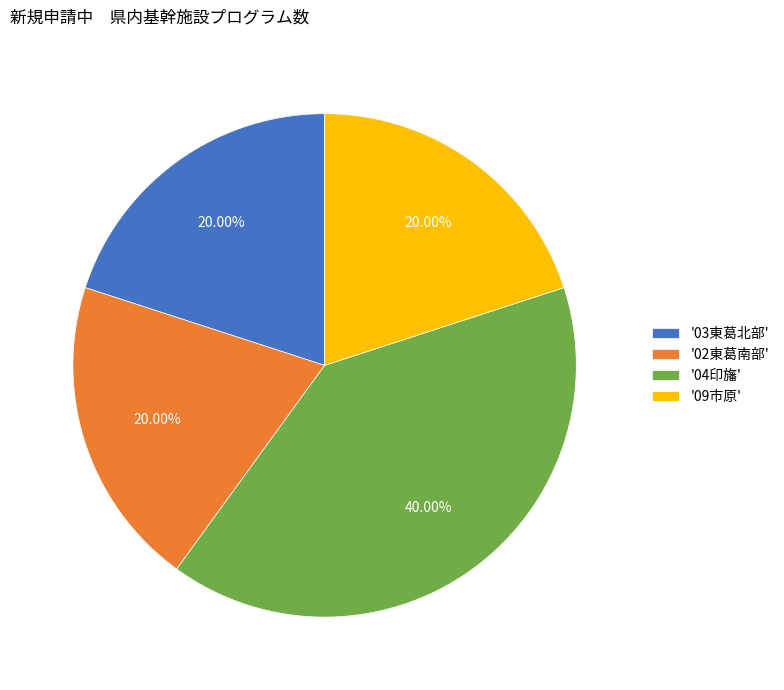

Do '09市原' and '04印旛' together represent more than half of the pie?

Yes